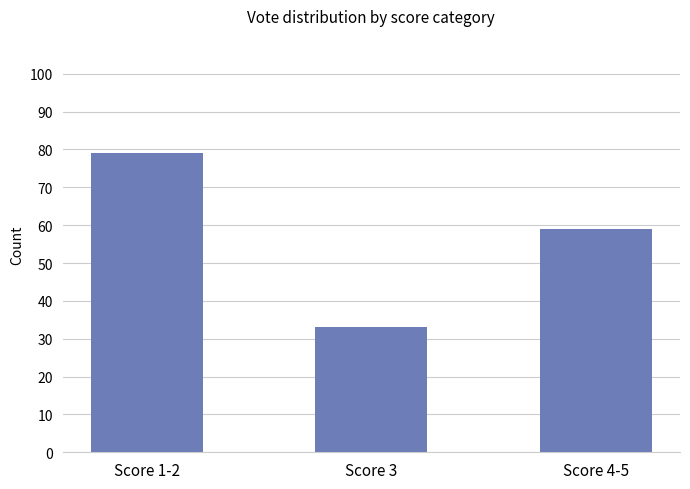

What is the ratio of the value at Score 1-2 to the value at Score 4-5?

1.3